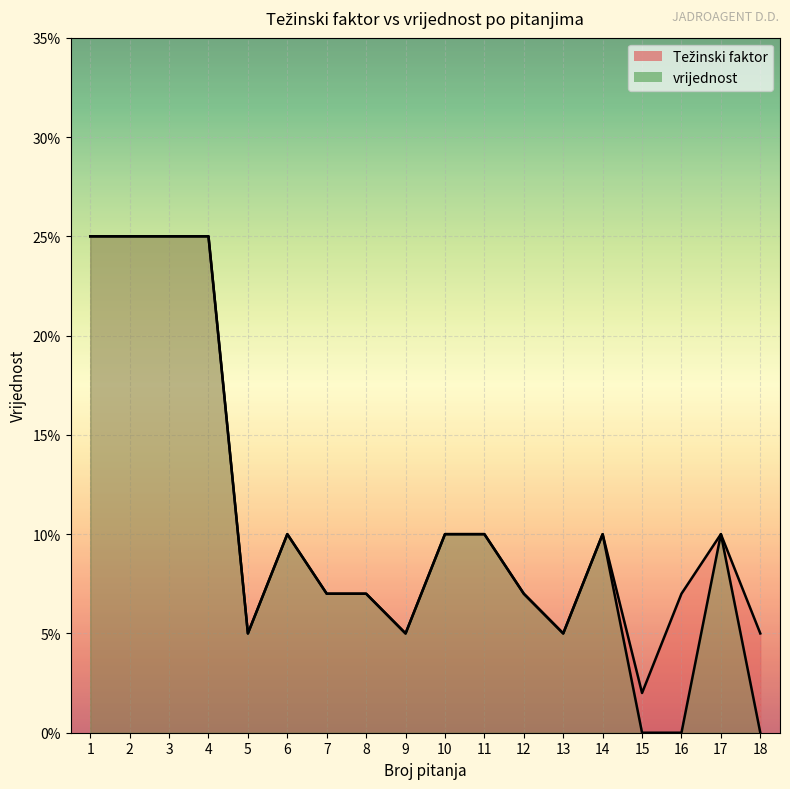

True or false: Težinski faktor and vrijednost intersect in this chart.

False